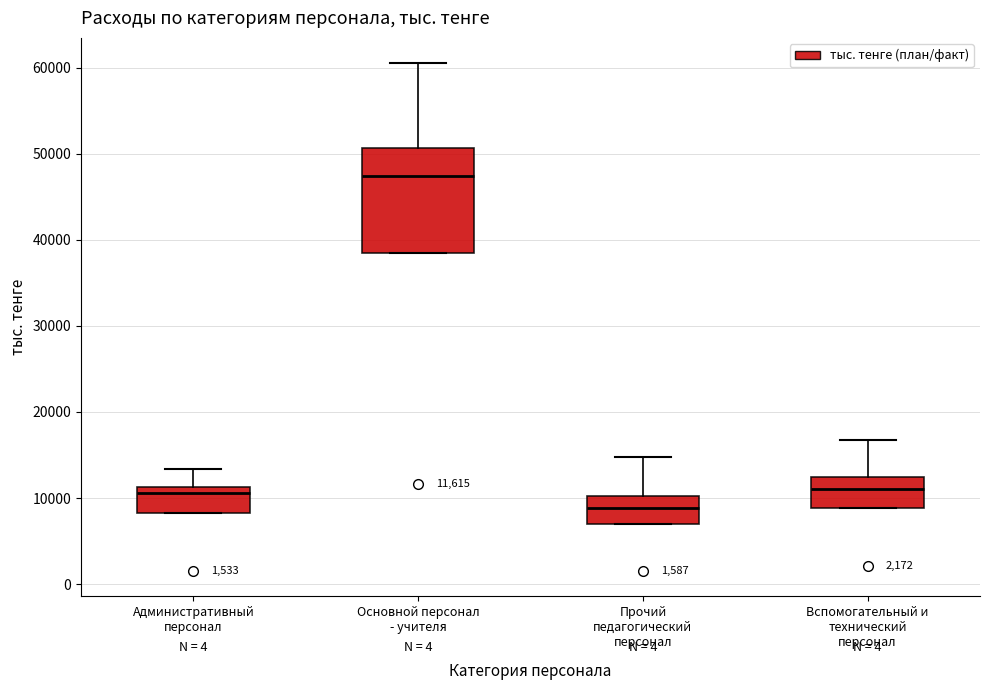

Which box's median line is the lowest?

Прочий педагогический персонал